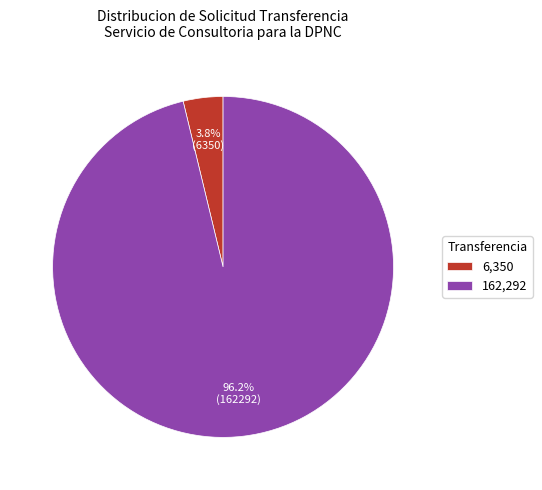

Which has a higher value, 6,350 or 162,292?

162,292